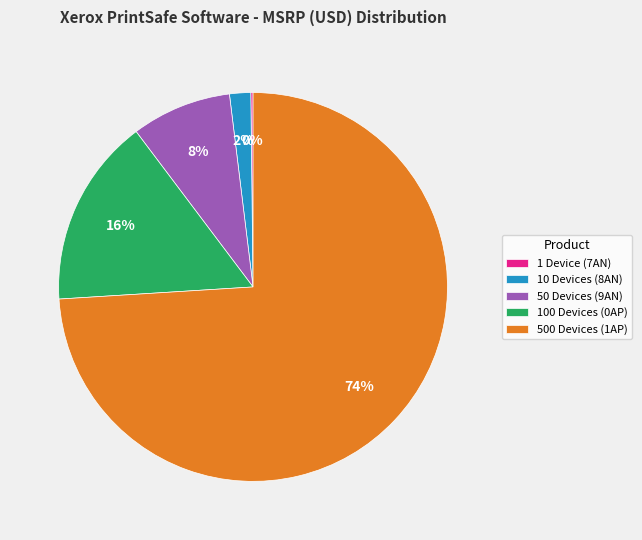

Does 50 Devices (9AN) account for over 50% of the chart?

No